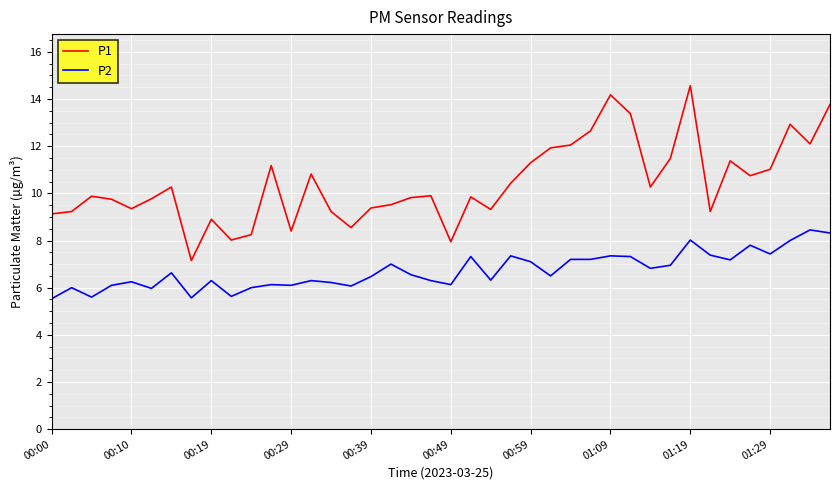

What is the difference between the maximum and minimum values in the P1 series?

7.4